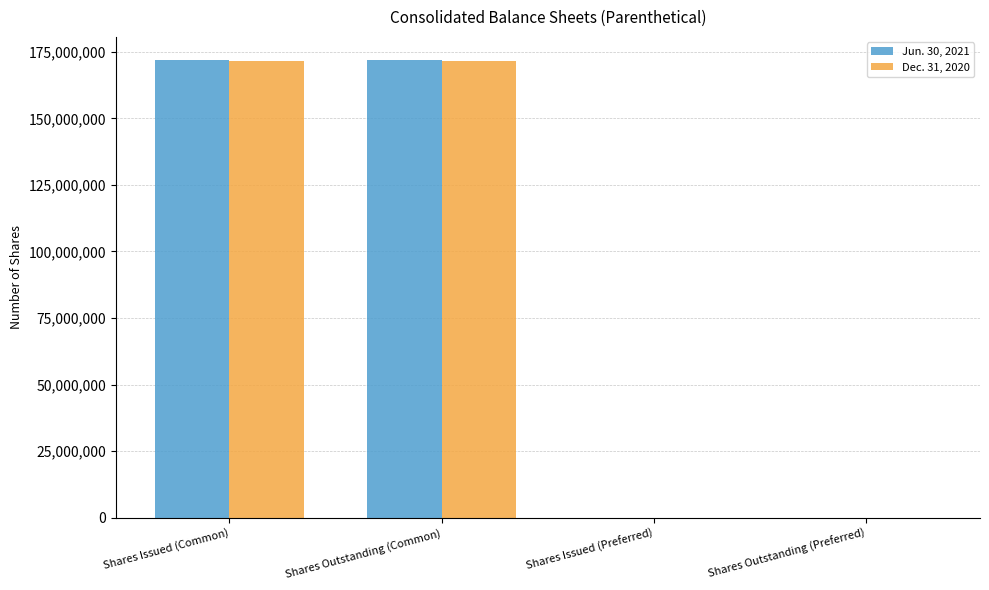

What is the total value across all series at Shares Outstanding (Common)?

343515909